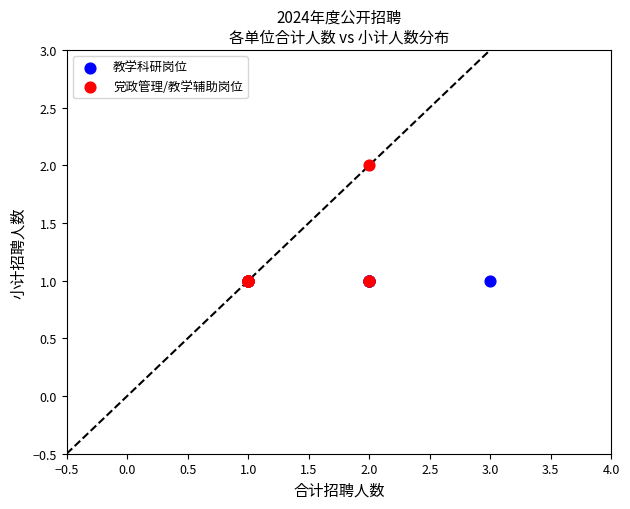

Which series contains the highest Y value?

党政管理/教学辅助岗位